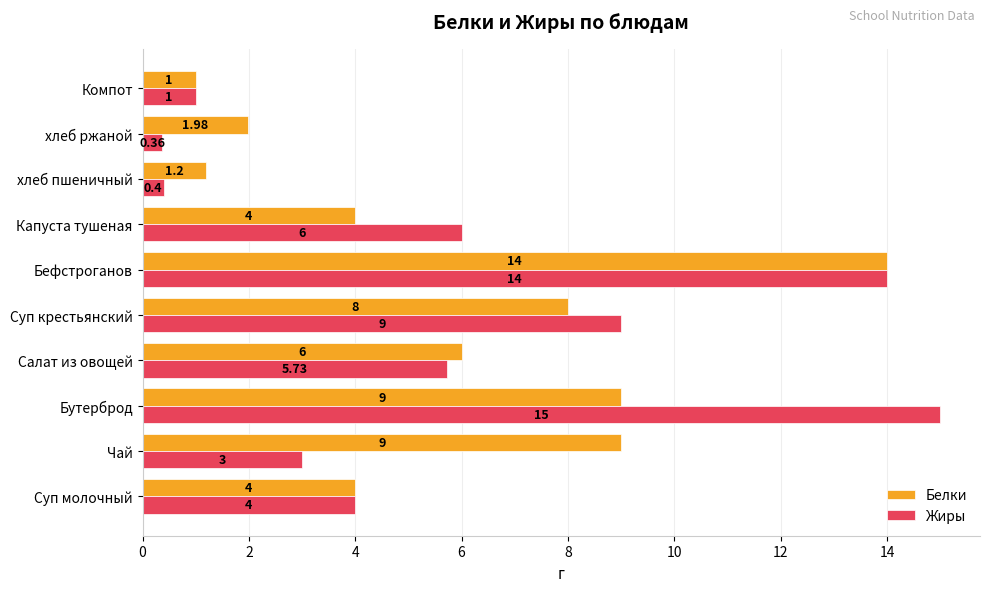

Count the number of categories in the chart.

10